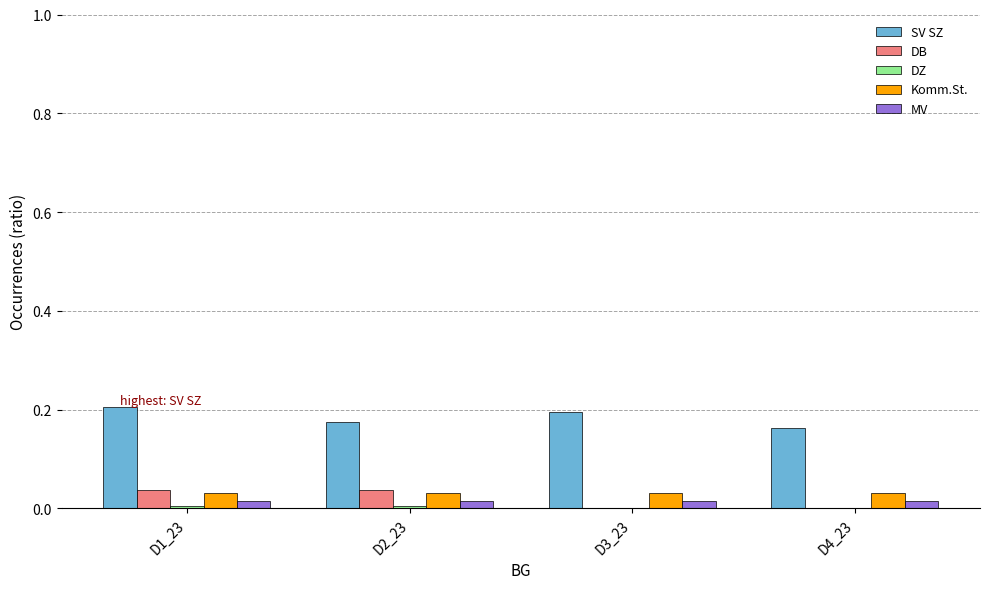

Which series changed the most between D1_23 and D4_23?

SV SZ